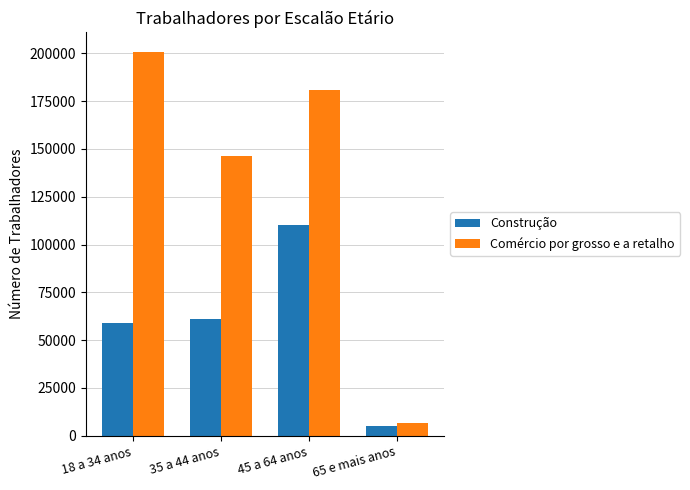

What is the value of the Comércio por grosso e a retalho bar at the 4th from the left?

6700